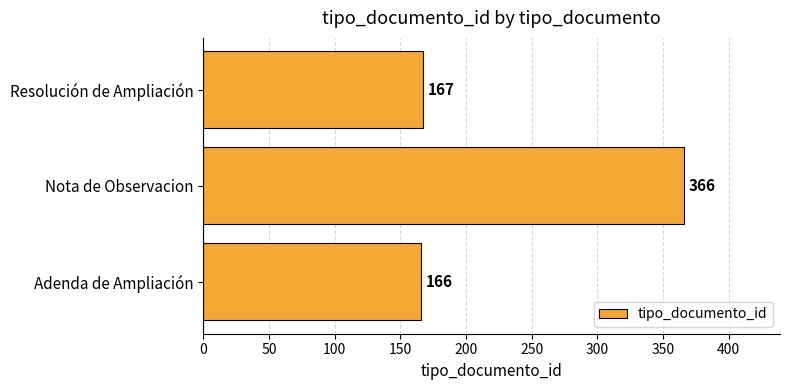

What is the difference between the maximum and second lowest values?

199